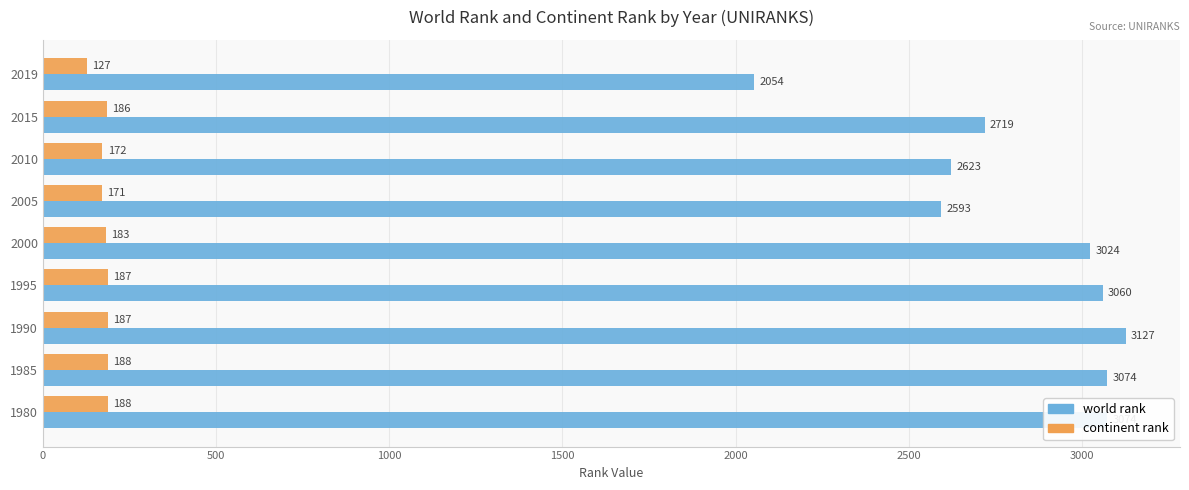

What is the spread (max minus min) of values at 2000?

2841